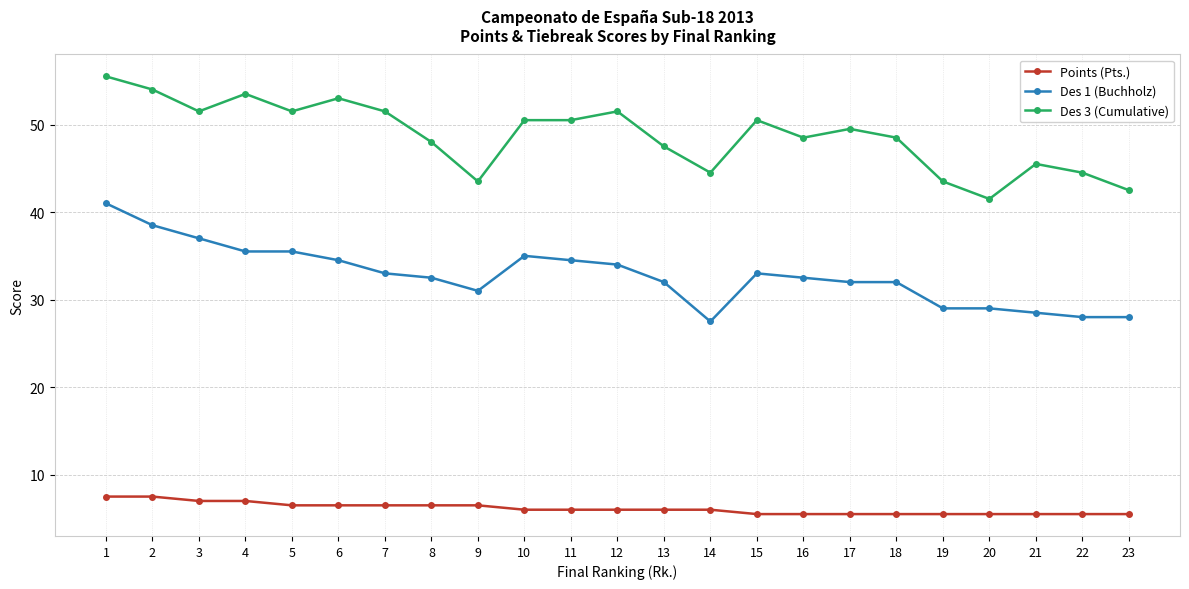

What are all the series names shown in the legend?

Points (Pts.), Des 1 (Buchholz), Des 3 (Cumulative)